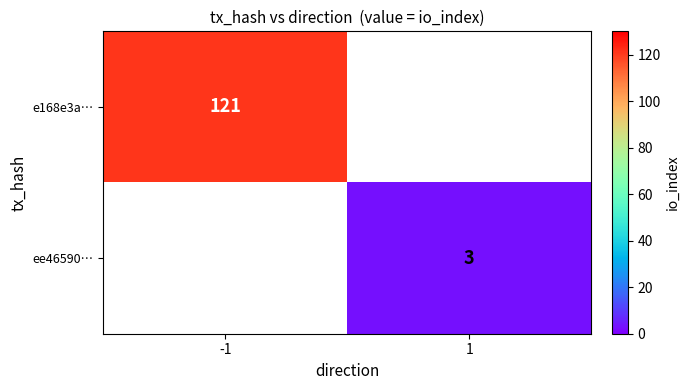

The value of e168e3a… at -1 is 48. True or false?

False